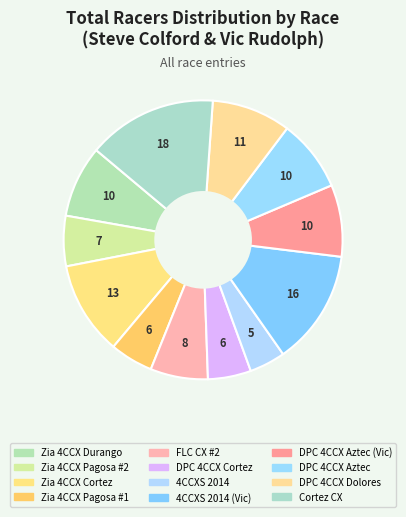

How many segments does this pie chart have?

12